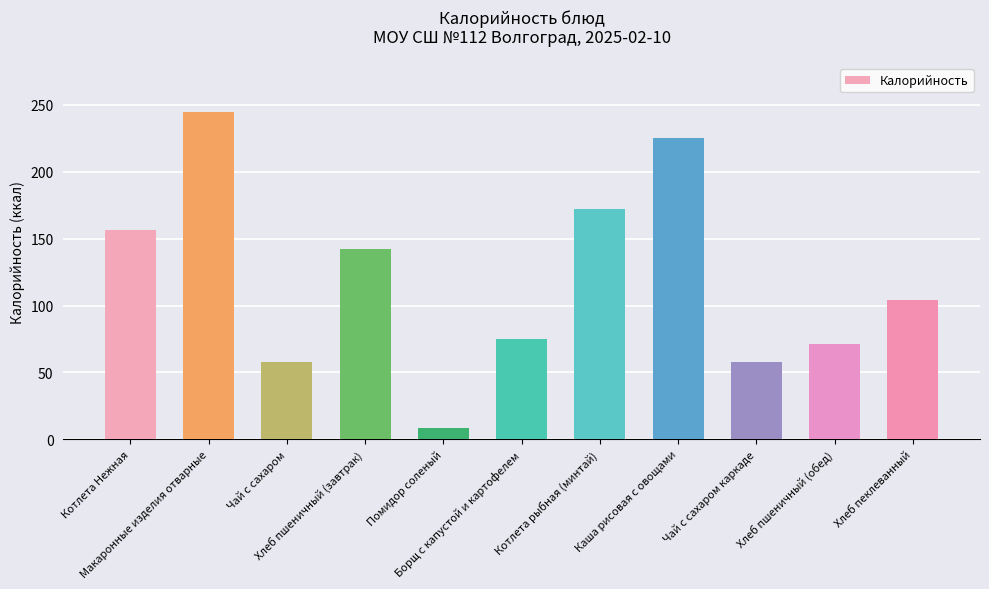

What is the smallest value displayed?

8.2